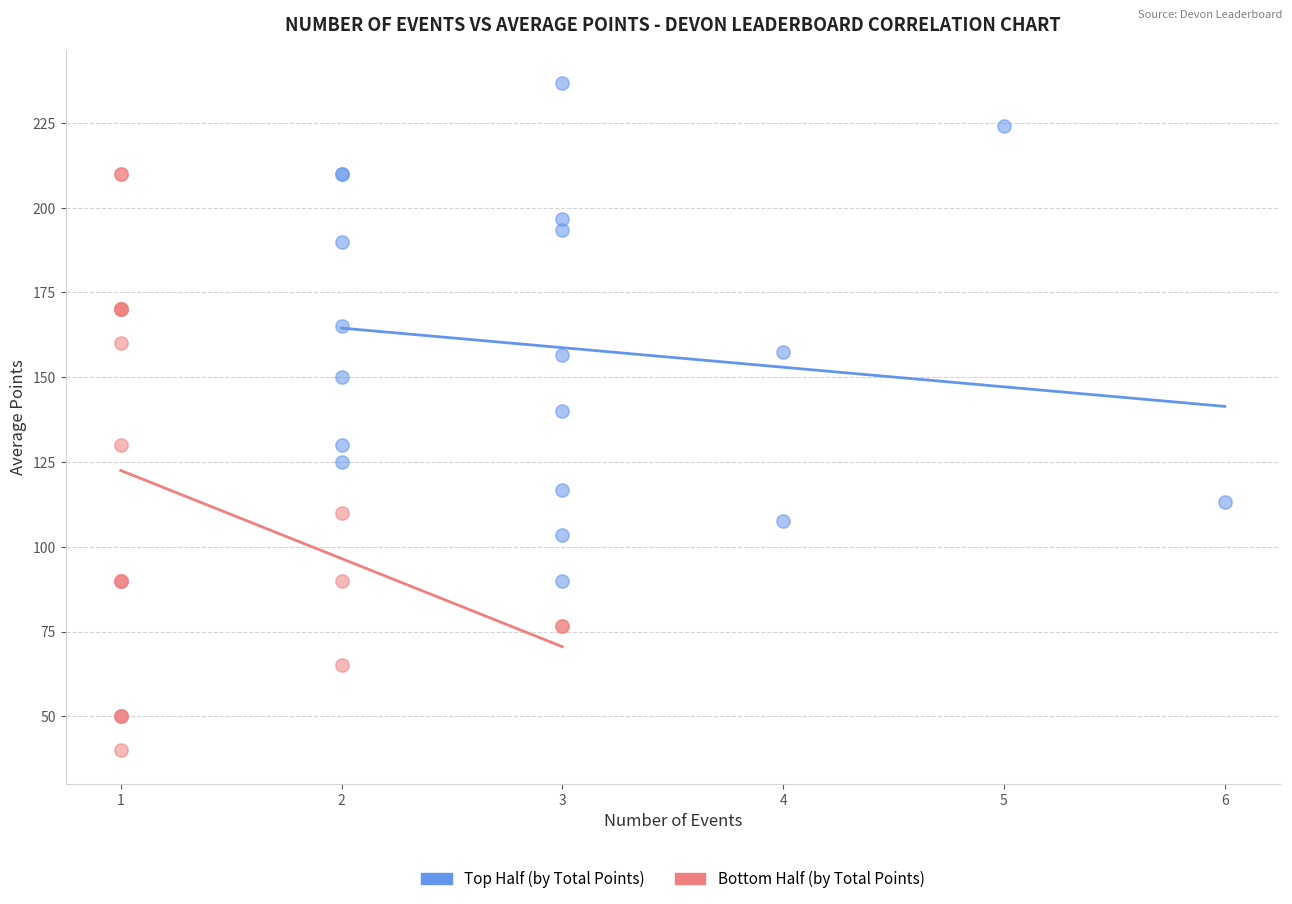

Which series reaches the minimum Y coordinate?

Bottom Half (by Total Points)